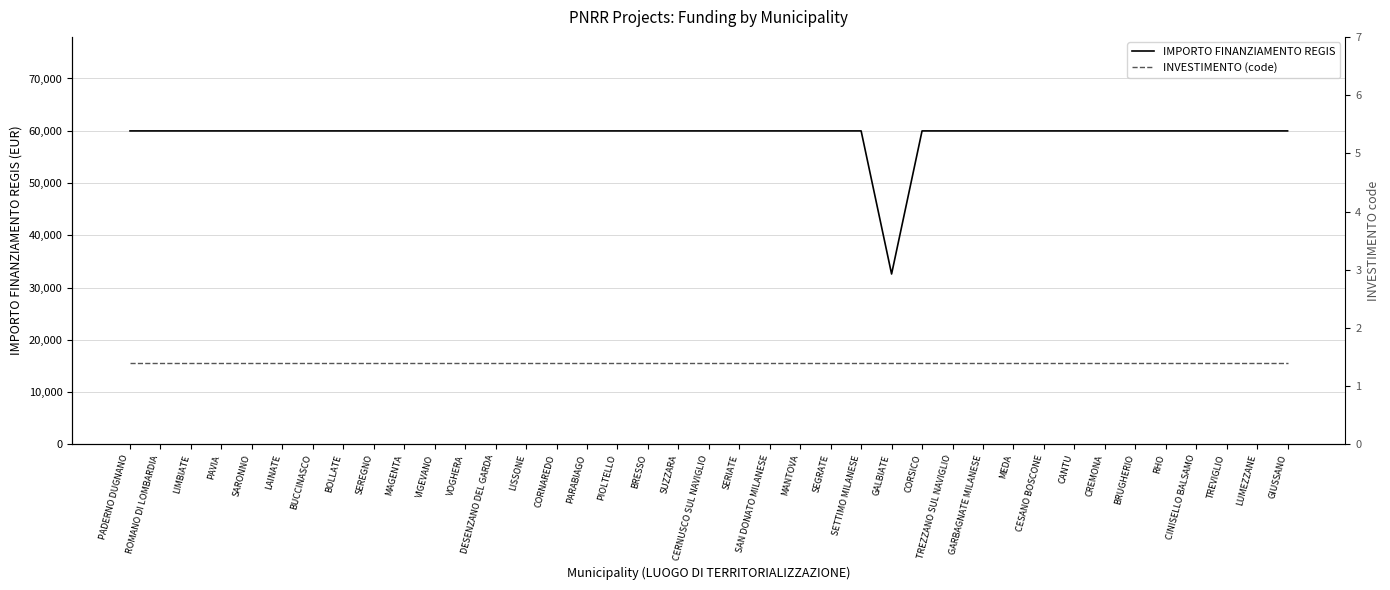

Does the chart display data point markers on the line(s)?

No